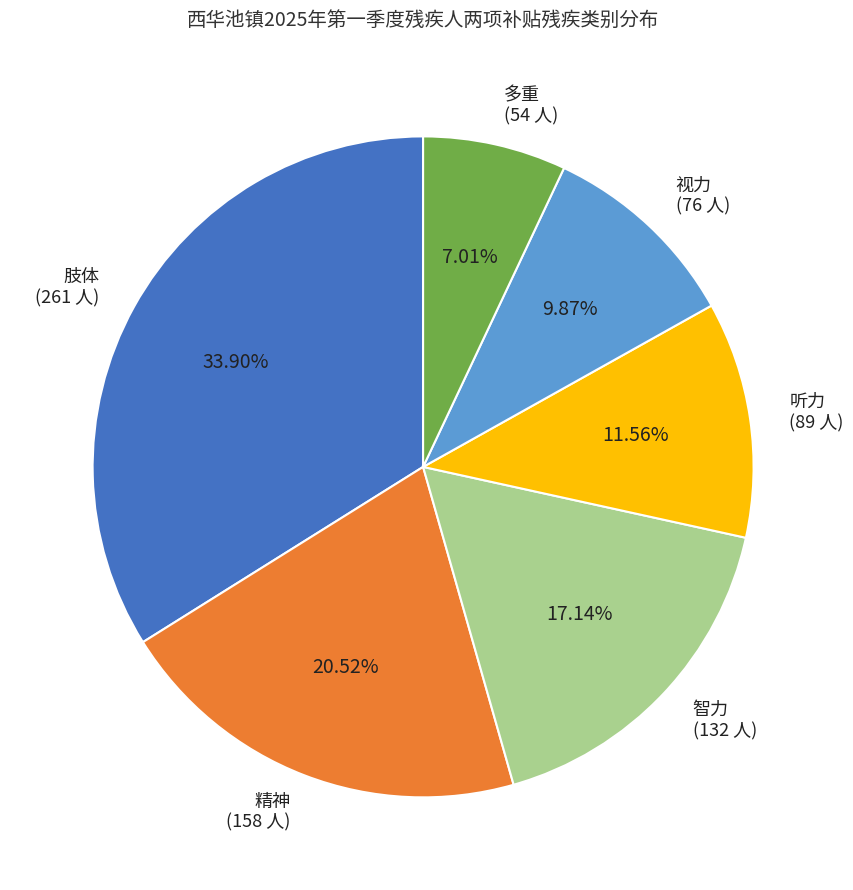

Does any single category account for the majority?

No